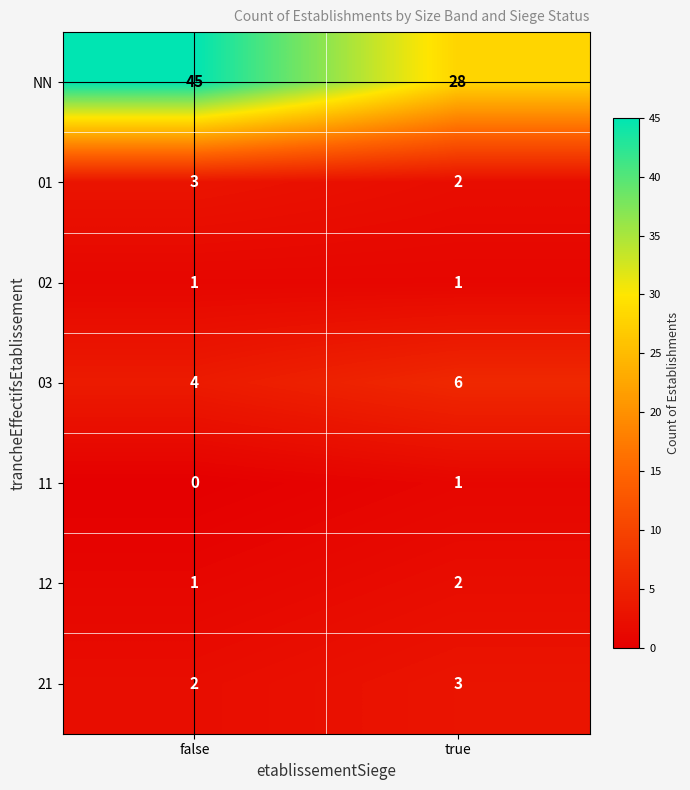

Which label corresponds to the largest value in the chart?

false